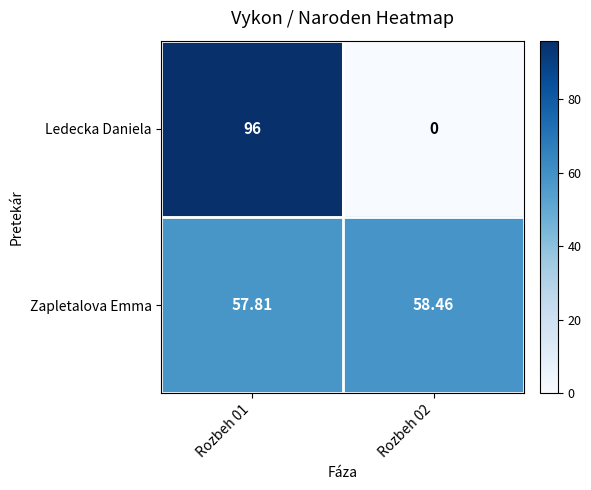

Is the value of Zapletalova Emma at Rozbeh 02 greater than the value of Ledecka Daniela at Rozbeh 02?

Yes